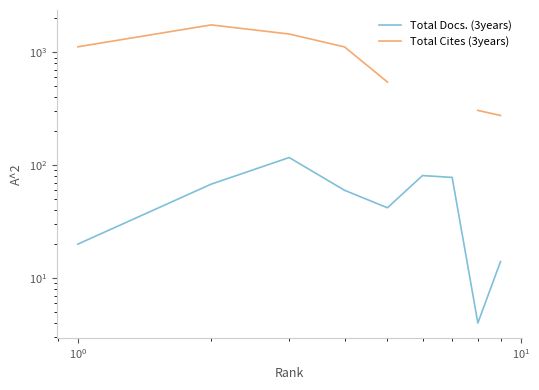

At how many categories does at least one series exceed 111?

7